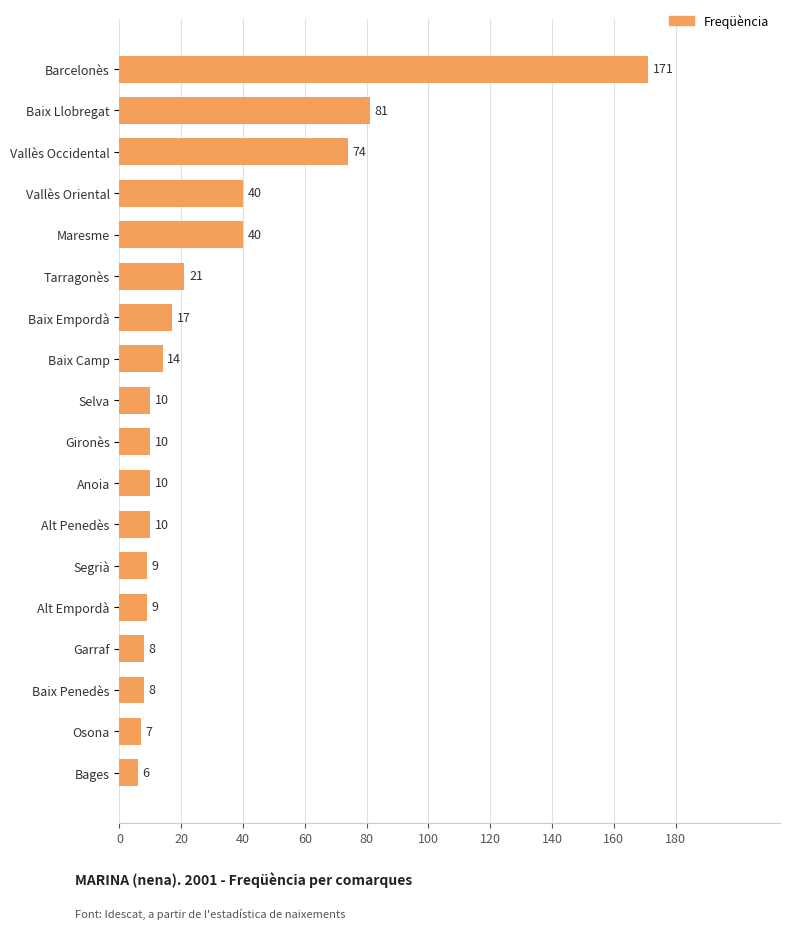

The value at Alt Penedès is 10. True or false?

True